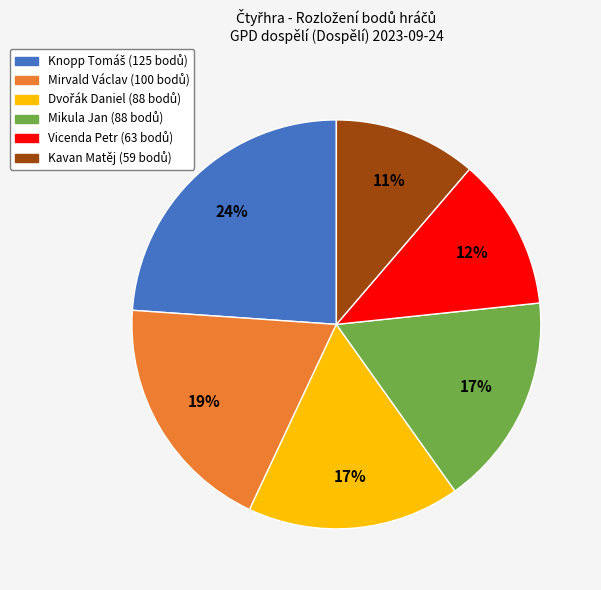

Approximately how many times larger is the value at Kavan Matěj compared to Vicenda Petr?

0.9